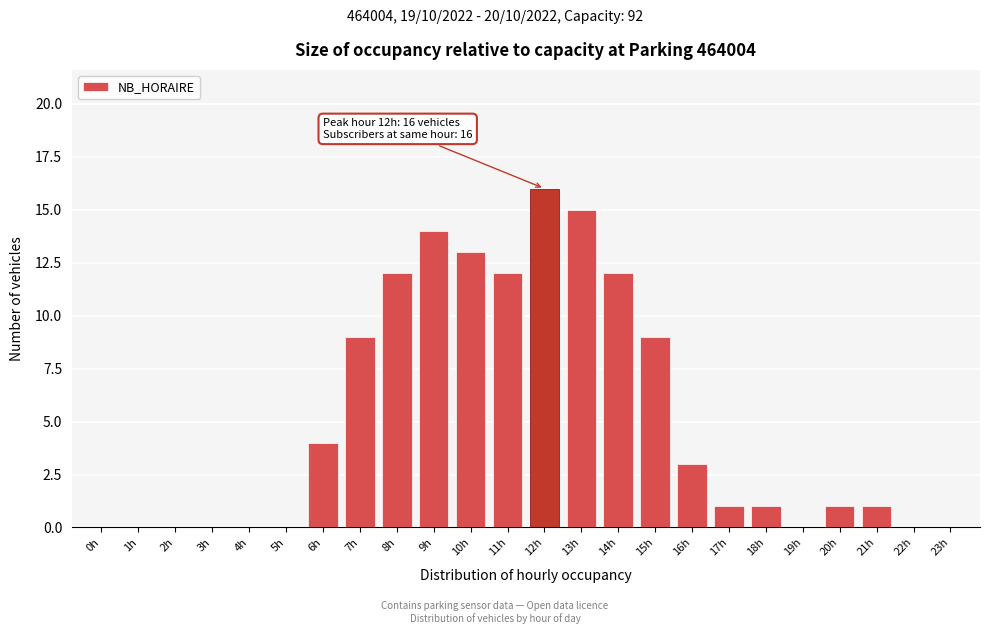

Reading left to right, extract all data points from this chart.

0h=0	1h=0	2h=0	3h=0	4h=0	5h=0	6h=4	7h=9	8h=12	9h=14	10h=13	11h=12	12h=16	13h=15	14h=12	15h=9	16h=3	17h=1	18h=1	19h=0	20h=1	21h=1	22h=0	23h=0